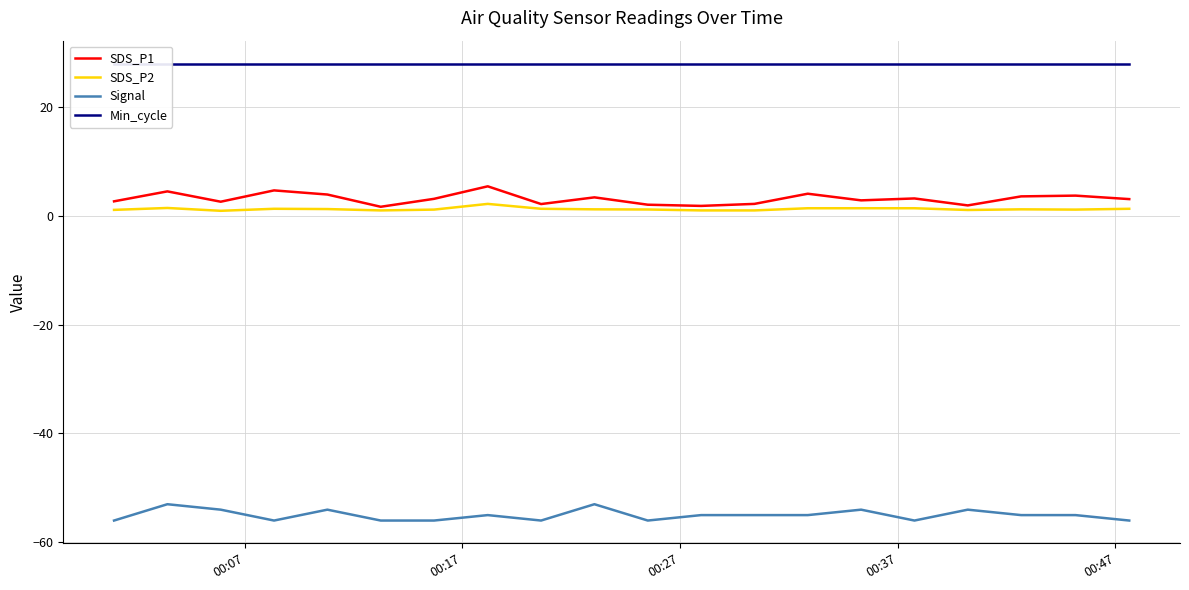

What are all the series names shown in the legend?

SDS_P1, SDS_P2, Signal, Min_cycle